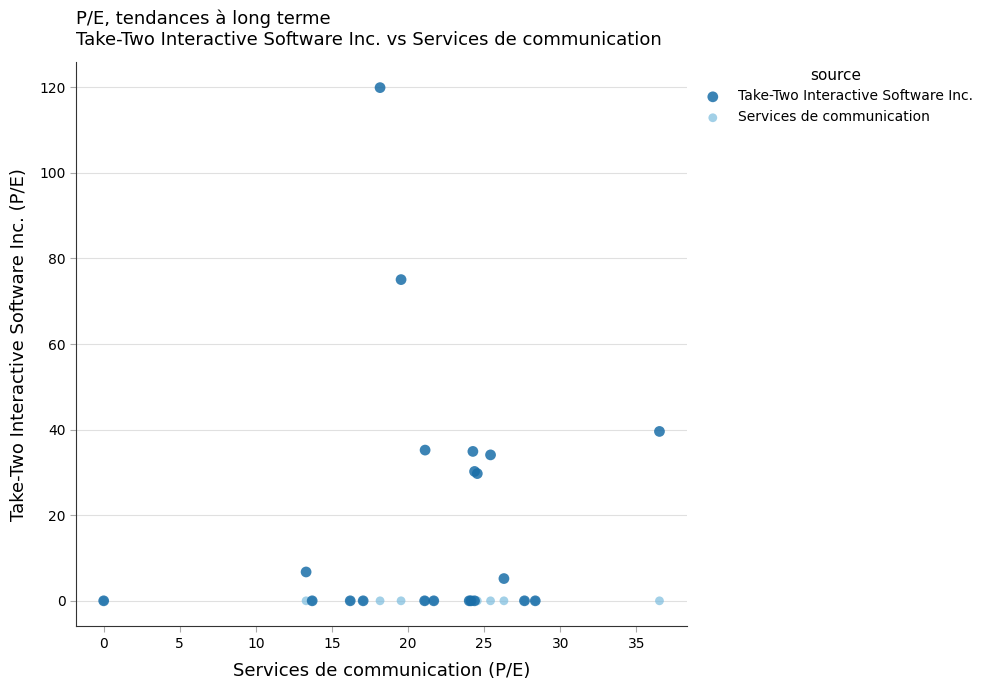

Which series reaches the maximum Y coordinate?

Take-Two Interactive Software Inc.